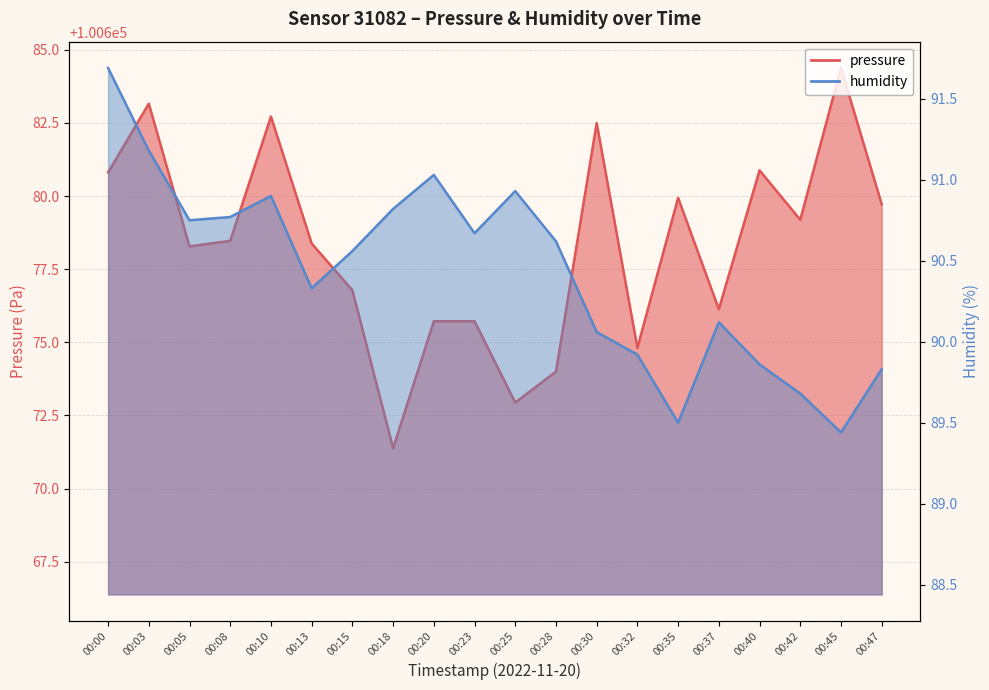

What is the minimum value shown in the chart?

89.4